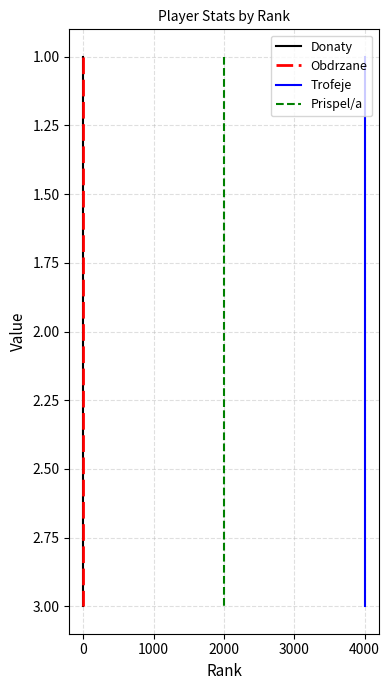

Rank the series at −1000 from highest to lowest value.

Donaty, Obdrzane, Trofeje, Prispel/a